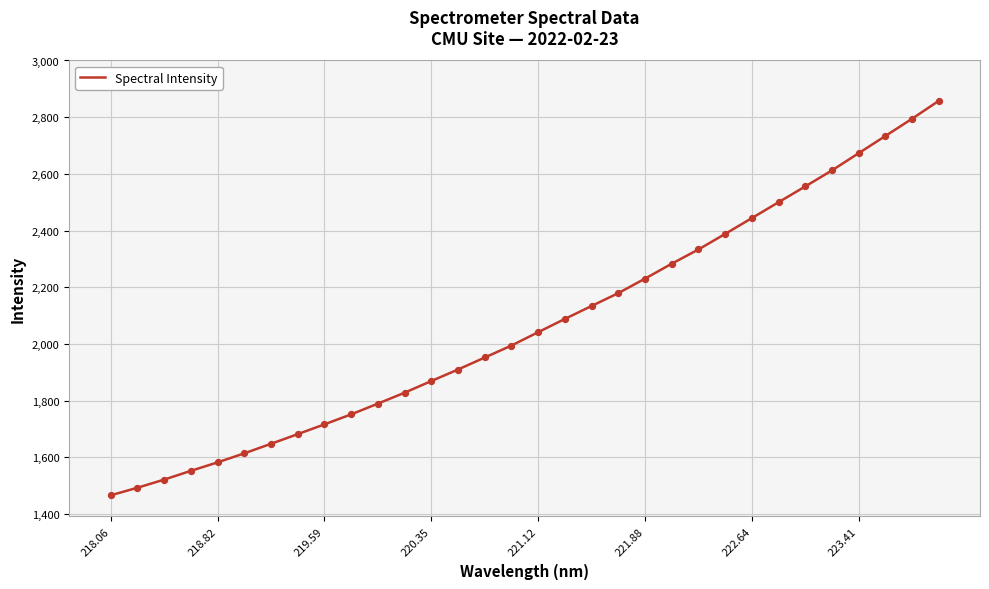

What is the minimum value shown in the chart?

1465.3